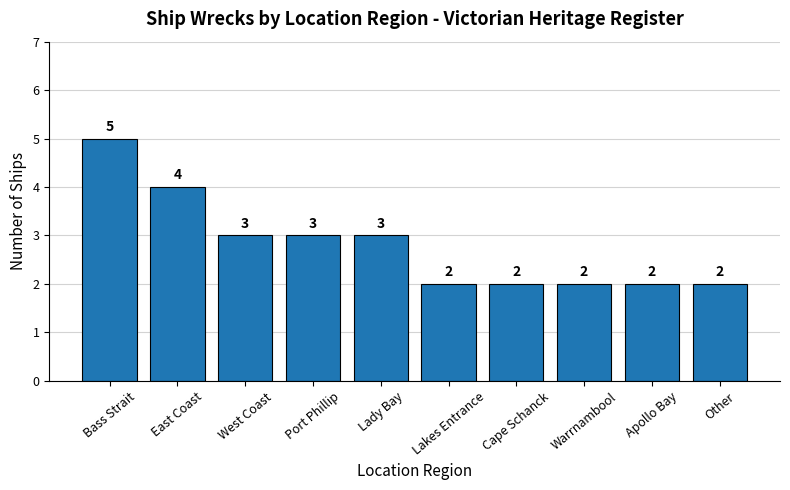

What is the label of the 6th bar from the right?

Lady Bay